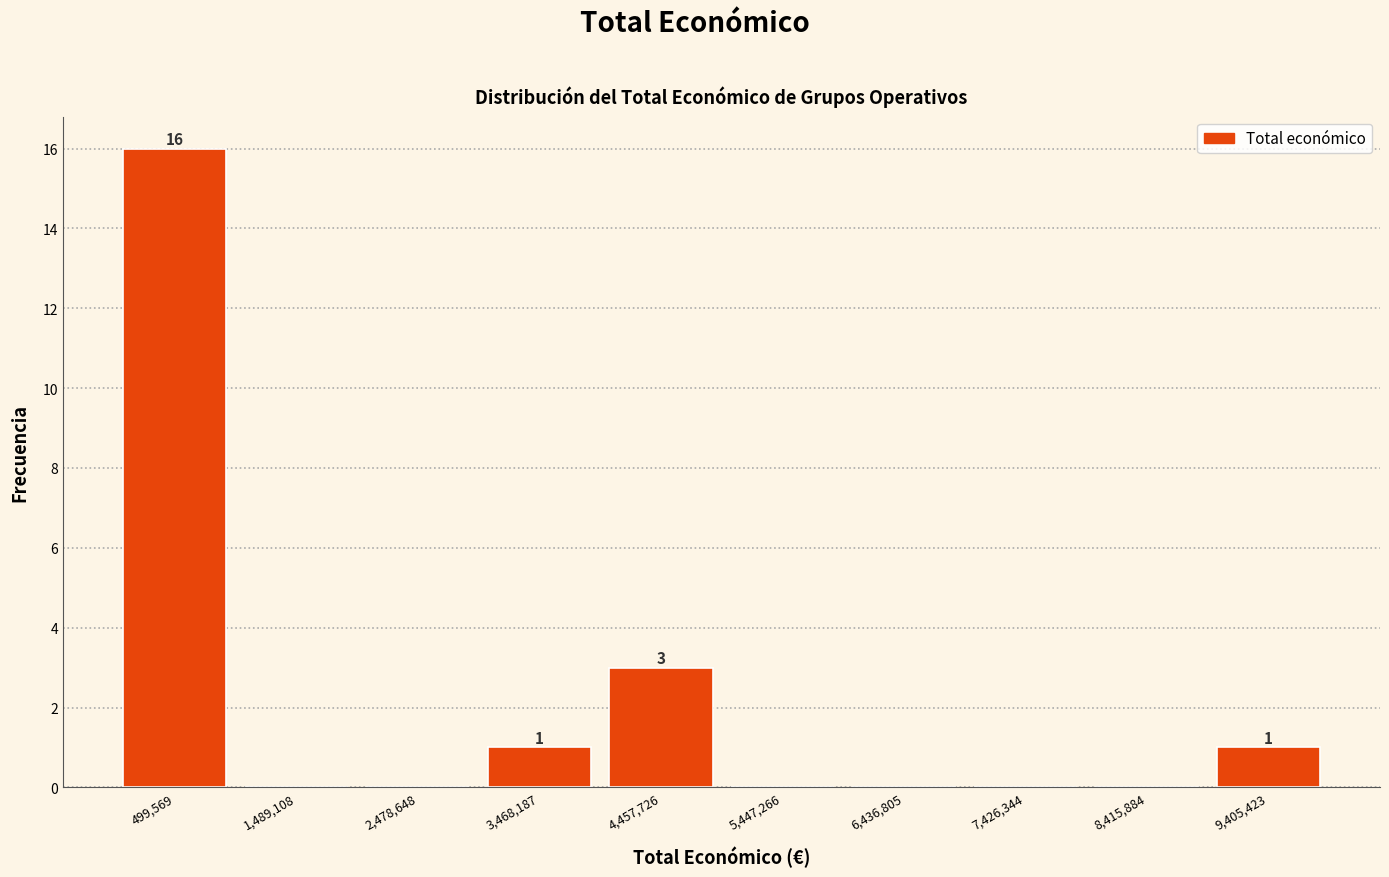

Over which range of the x-axis is the bar tallest?

0 to 1000000